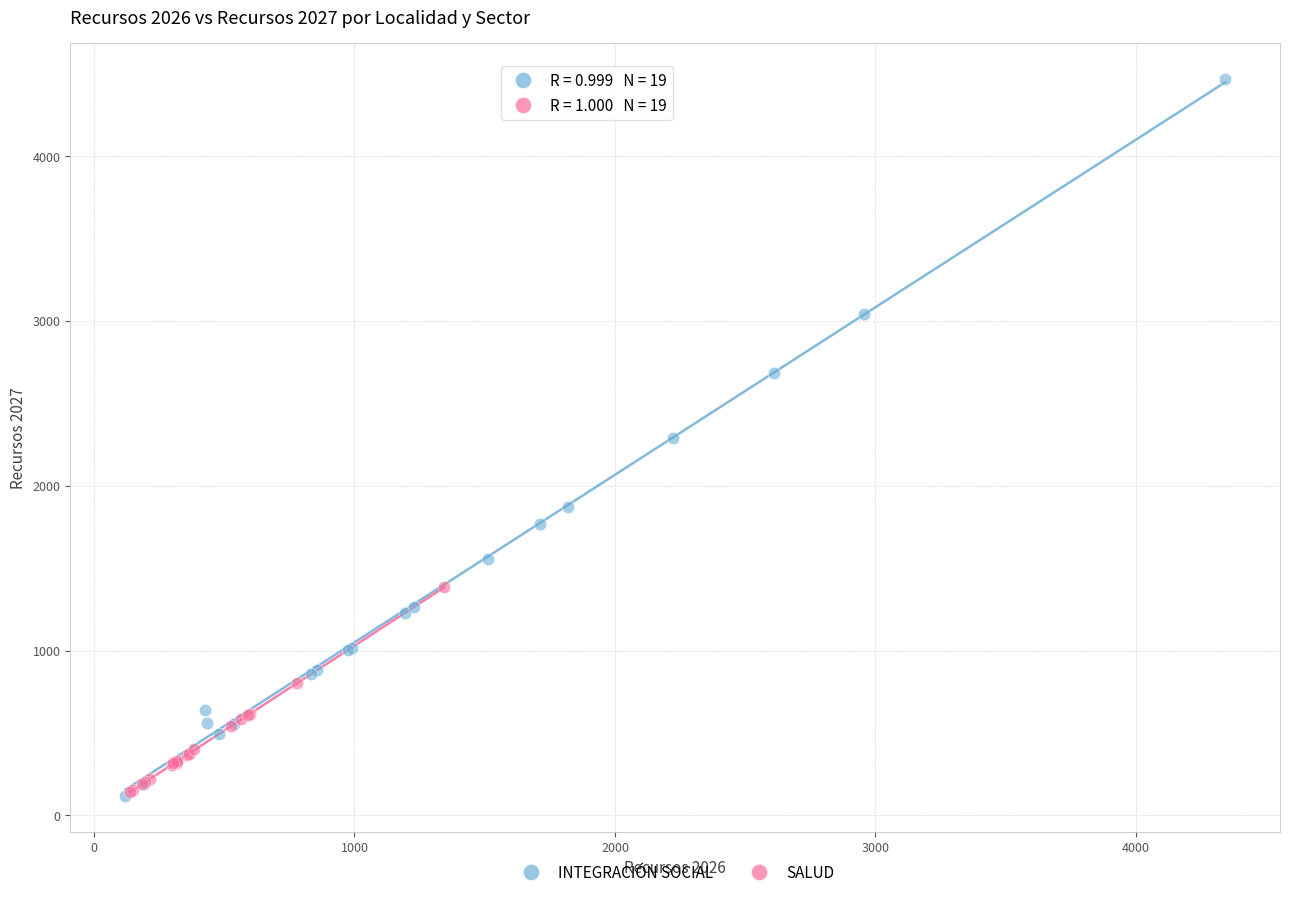

Which series has the largest Y range (max minus min)?

INTEGRACIÓN SOCIAL